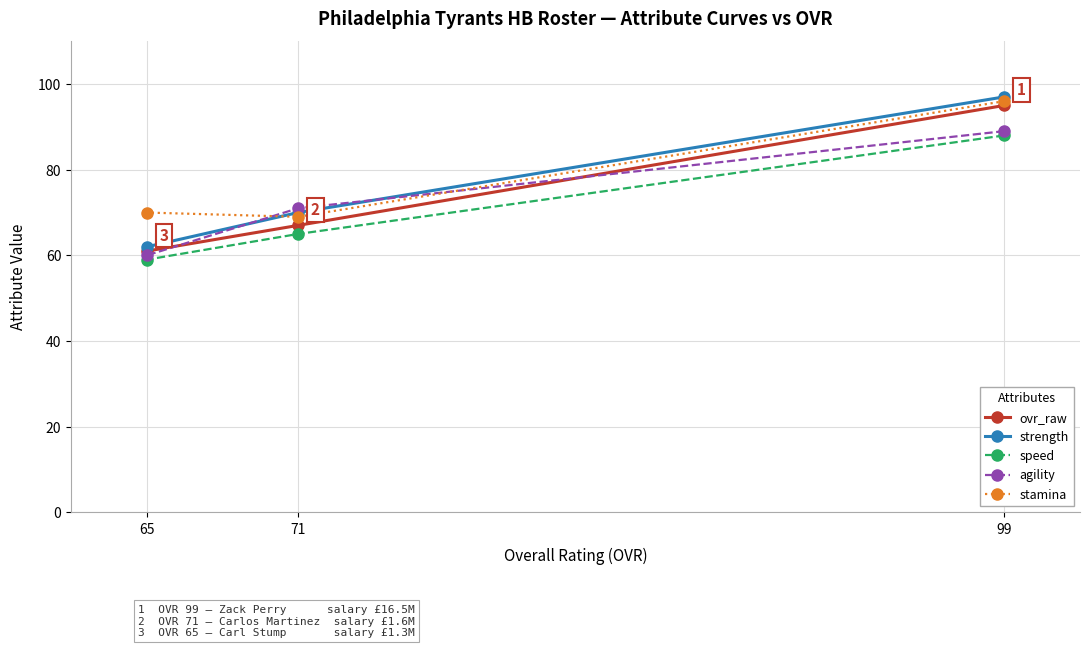

True or false: speed has a value of 59 at 99.

False